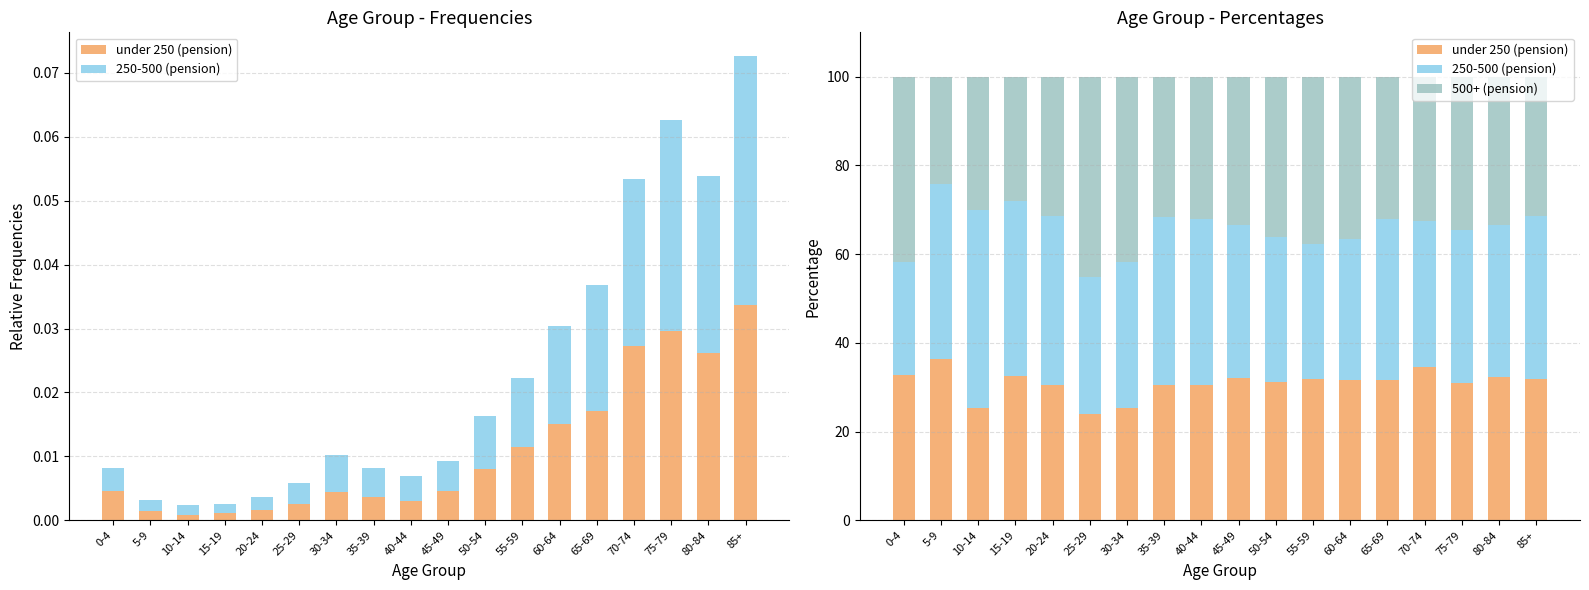

Reading right to left, what are all the values shown in this chart?

under 250 (pension): 31.8	32.3	30.9	34.5	31.6	31.5	31.9	31.3	32.2	30.6	30.5	25.4	23.9	30.5	32.6	25.2	36.3	32.9
250-500 (pension): 36.8	34.2	34.5	32.9	36.3	31.9	30.4	32.6	34.4	37.3	38.0	32.7	31.0	38.0	39.5	44.7	39.5	25.4
500+ (pension): 31.4	33.5	34.6	32.6	32.1	36.5	37.7	36.1	33.5	32.1	31.5	41.9	45.1	31.5	27.9	30.0	24.3	41.8